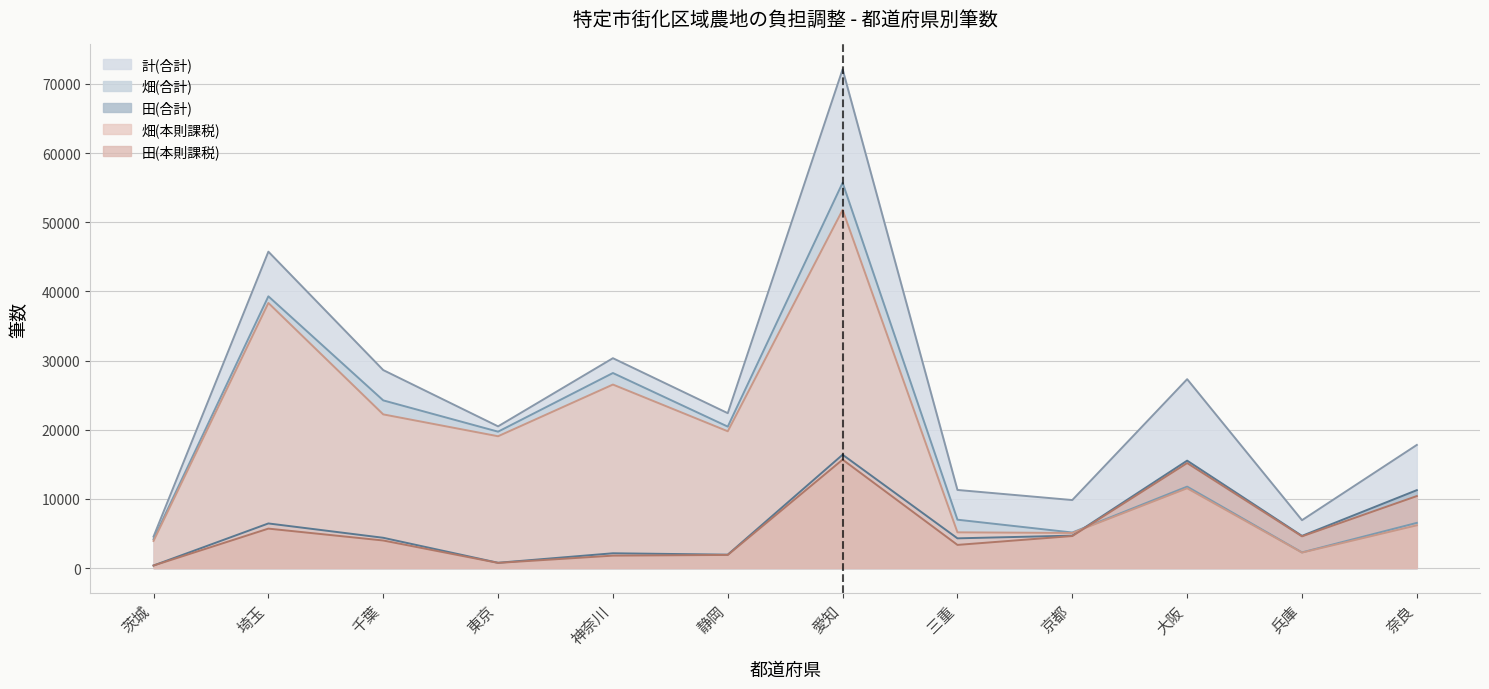

At which label is 畑(合計) closest to 28985?

神奈川